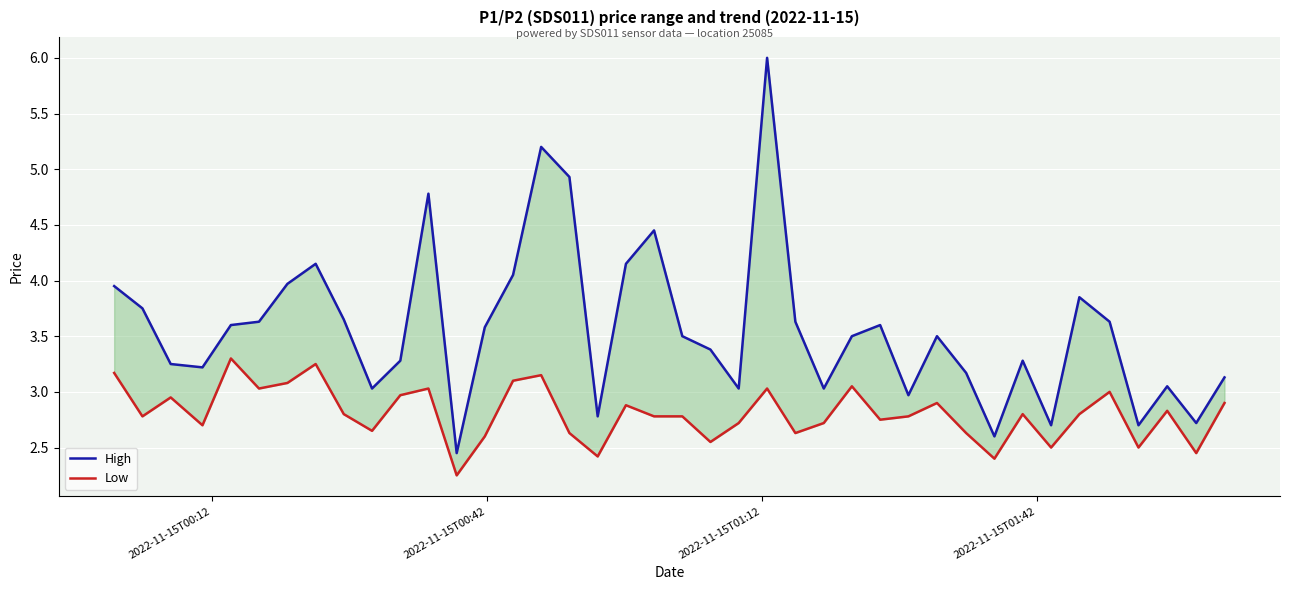

Reading left to right, list all the values displayed in this chart.

High: 4.0	3.8	3.2	3.2	3.6	3.6	4.0	4.2	3.6	3.0	3.3	4.8	2.5	3.6	4.0	5.2	4.9	2.8	4.2	4.5	3.5	3.4	3.0	6.0	3.6	3.0	3.5	3.6	3.0	3.5	3.2	2.6	3.3	2.7	3.9	3.6	2.7	3.0	2.7	3.1
Low: 3.2	2.8	3.0	2.7	3.3	3.0	3.1	3.2	2.8	2.6	3.0	3.0	2.2	2.6	3.1	3.1	2.6	2.4	2.9	2.8	2.8	2.5	2.7	3.0	2.6	2.7	3.0	2.8	2.8	2.9	2.6	2.4	2.8	2.5	2.8	3.0	2.5	2.8	2.5	2.9